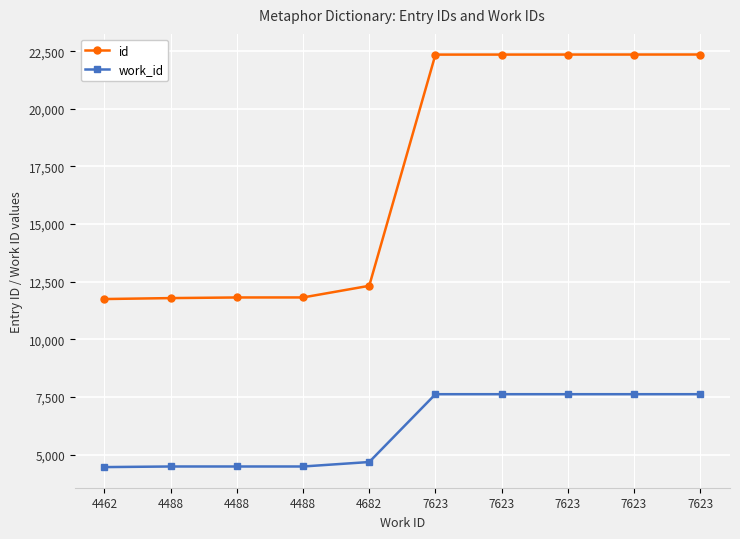

How many distinct data groups are displayed?

2